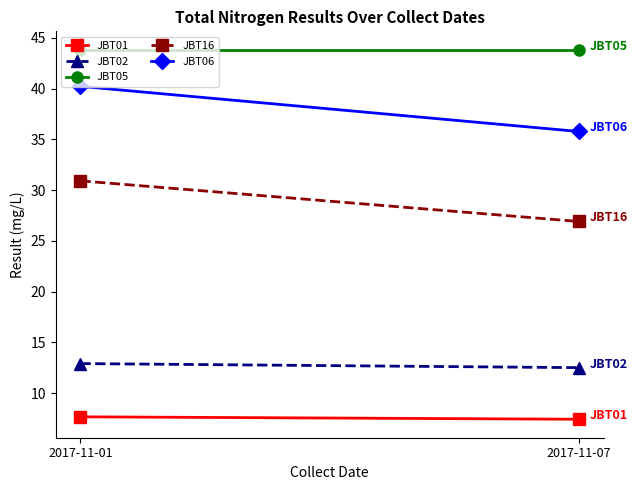

List the series in order of their peak value, highest first.

JBT05, JBT06, JBT16, JBT02, JBT01